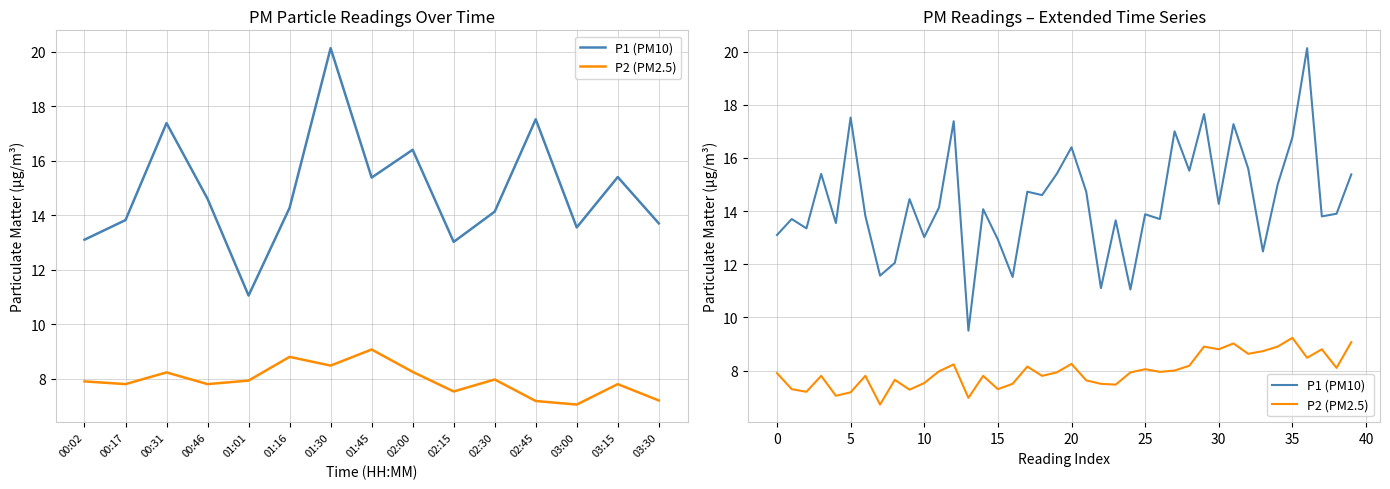

What value does the P2 (PM2.5) series have at 26?

8.0